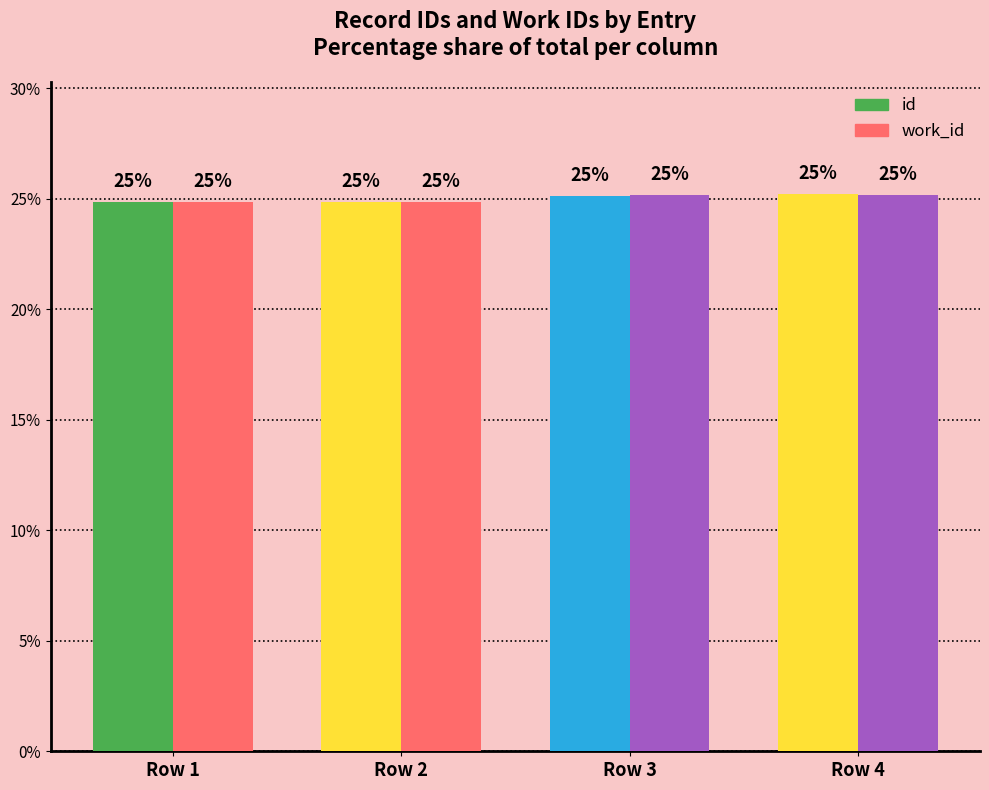

How many groups of bars are there?

4